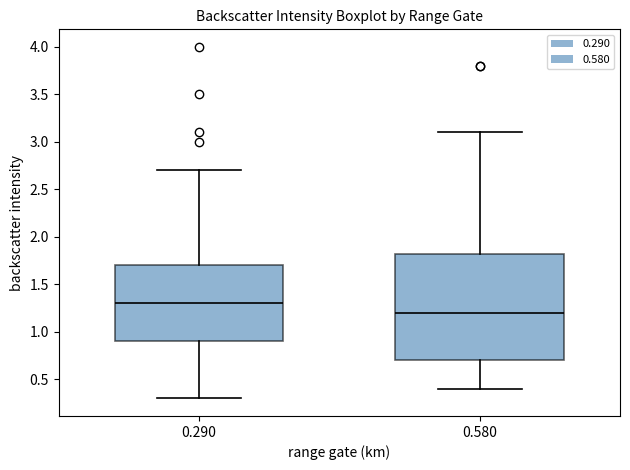

Reading left to right, read every box against the y-axis: the position of its median line, the range the box covers, and the ends of its whiskers. The values are not printed on the chart, so give them approximately, as read against the axis.

0.290: median 1.30, box 0.90 to 1.70, whiskers 0.30 to 2.70
0.580: median 1.20, box 0.70 to 1.85, whiskers 0.40 to 3.10